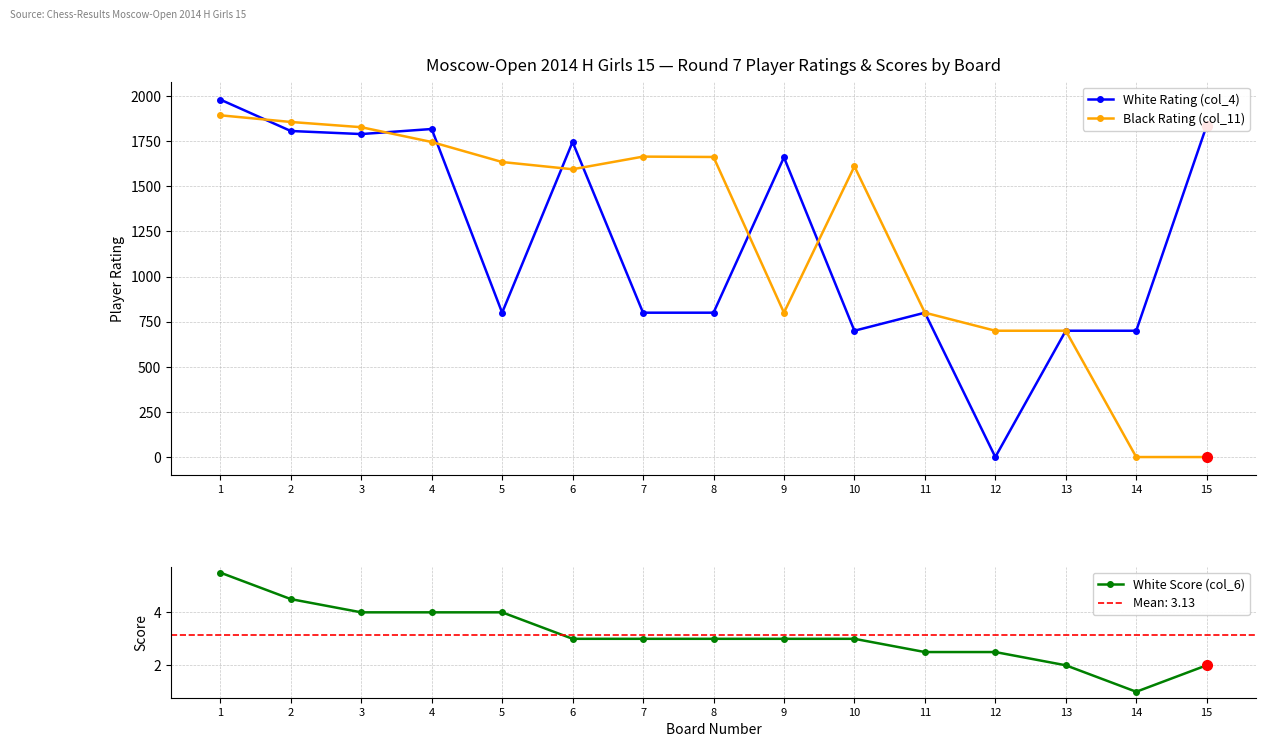

What is the value of the White Rating (col_4) point at the 14th from the left?

700